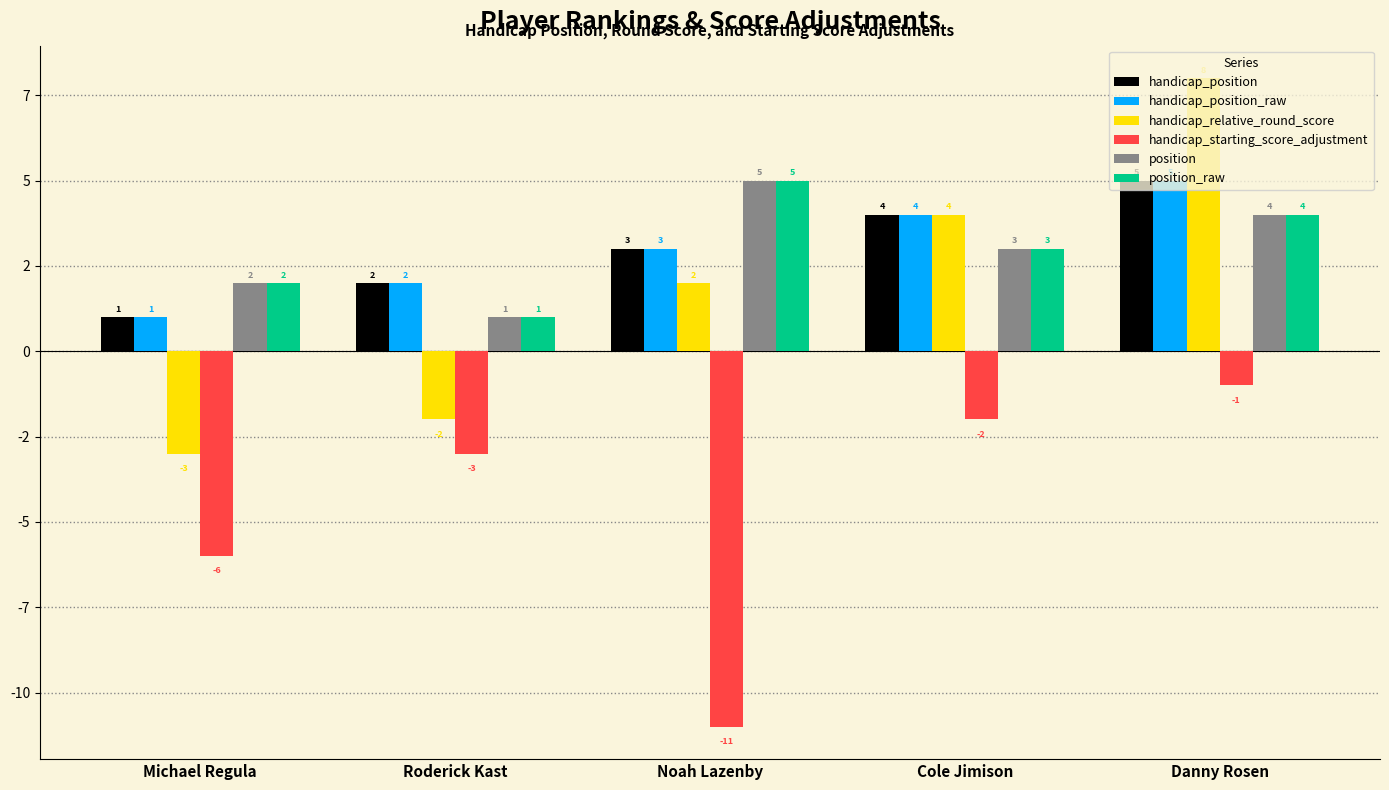

Does the chart contain stacked bars?

No